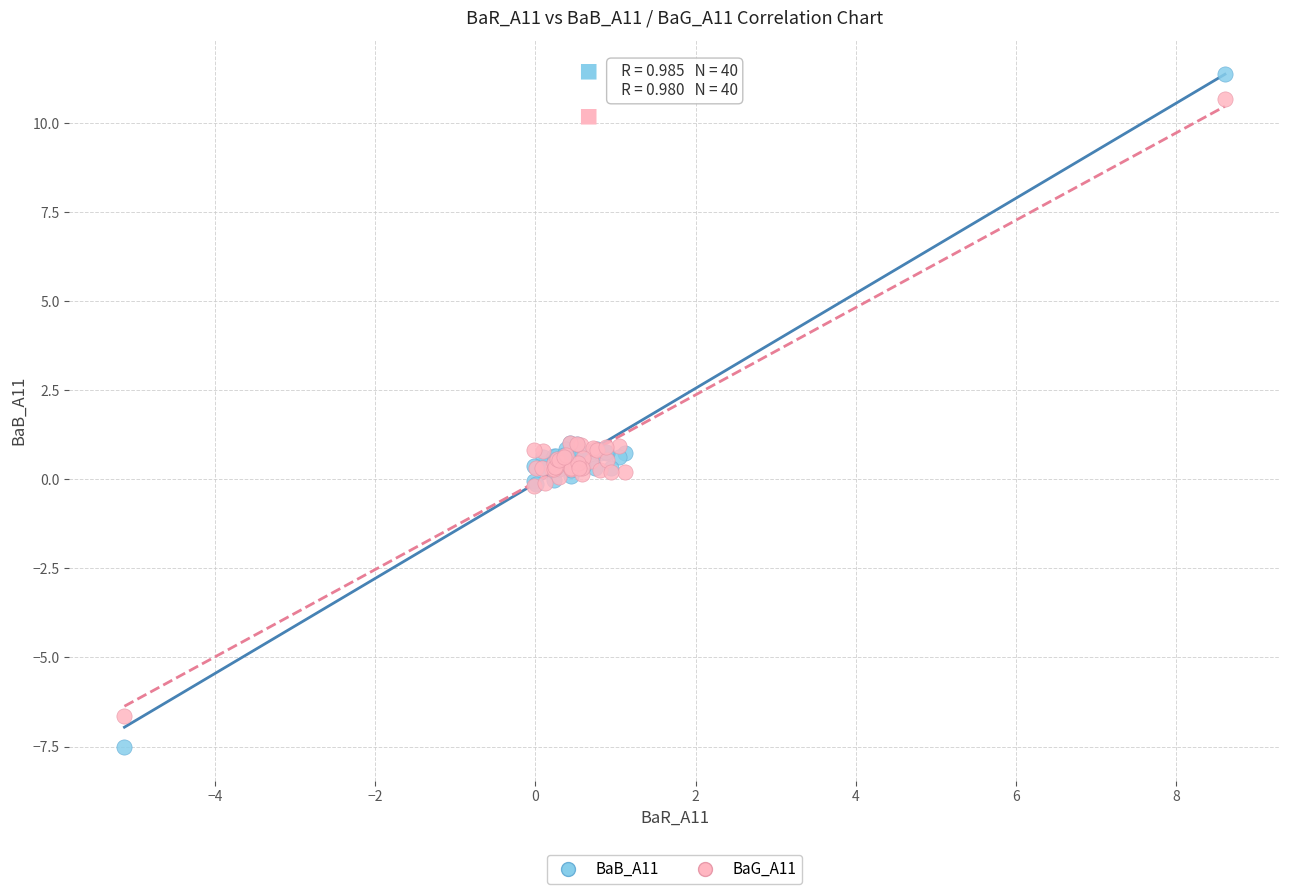

Which series has the widest spread of Y values?

BaB_A11